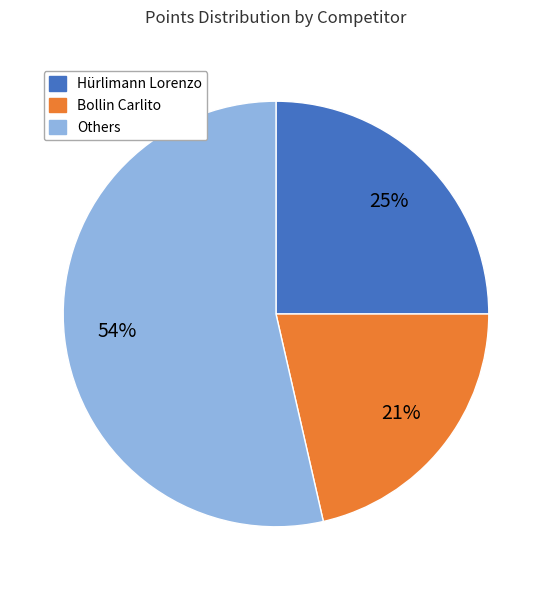

Is there a majority slice in this chart?

Yes